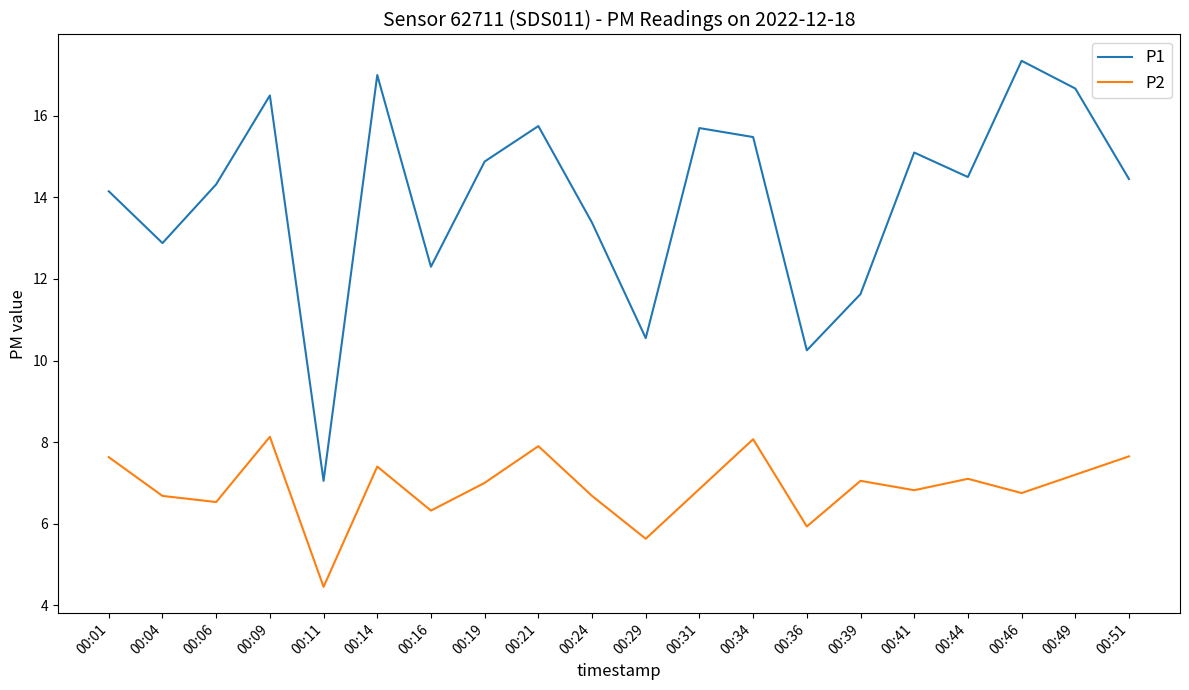

True or false: P2 and P1 intersect in this chart.

False